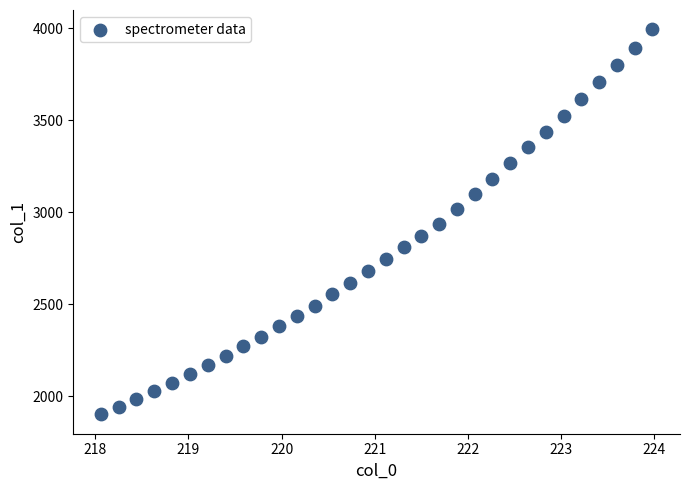

What is the range of X values (max minus min)?

5.9